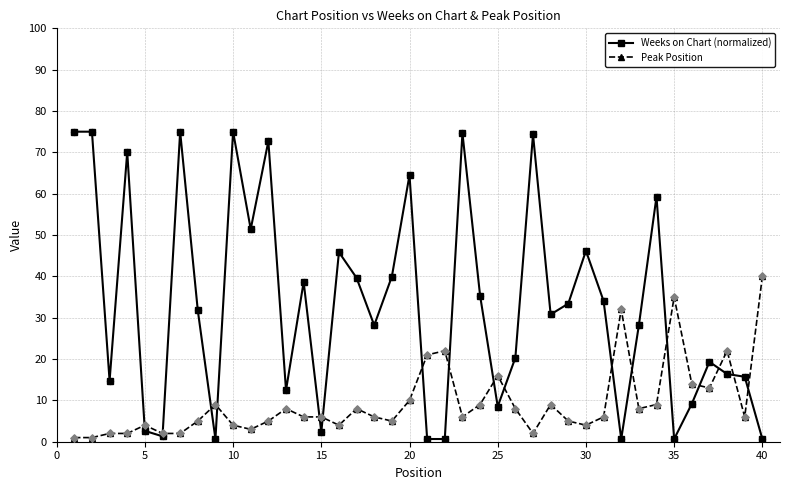

What are all the series names shown in the legend?

Weeks on Chart (normalized), Peak Position